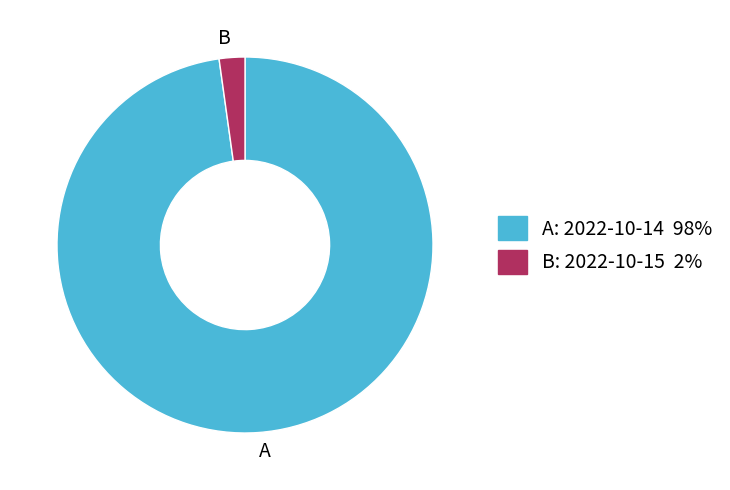

The A slice represents 98% of the pie. True or false?

True